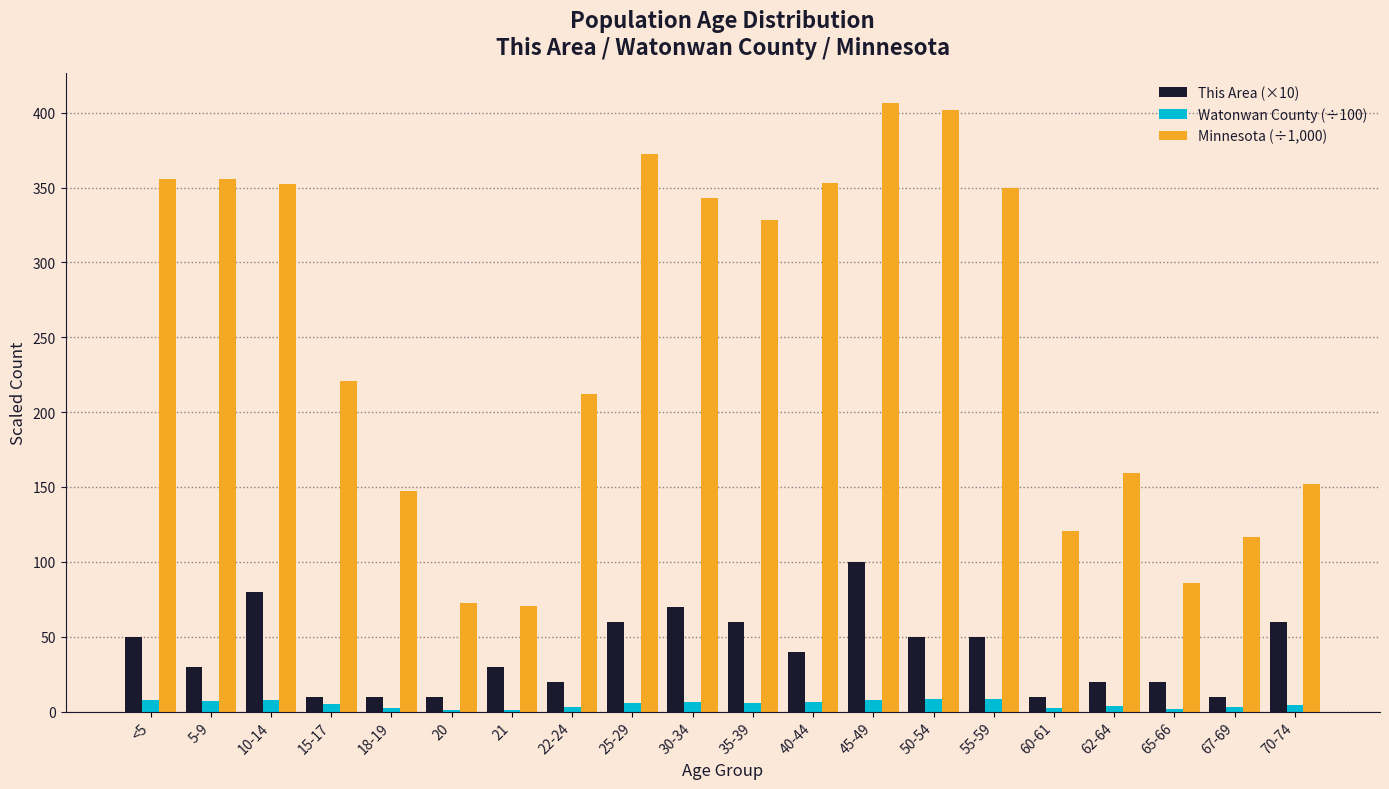

The Watonwan County (÷100) series shows 1.0 at 20. True or false?

True